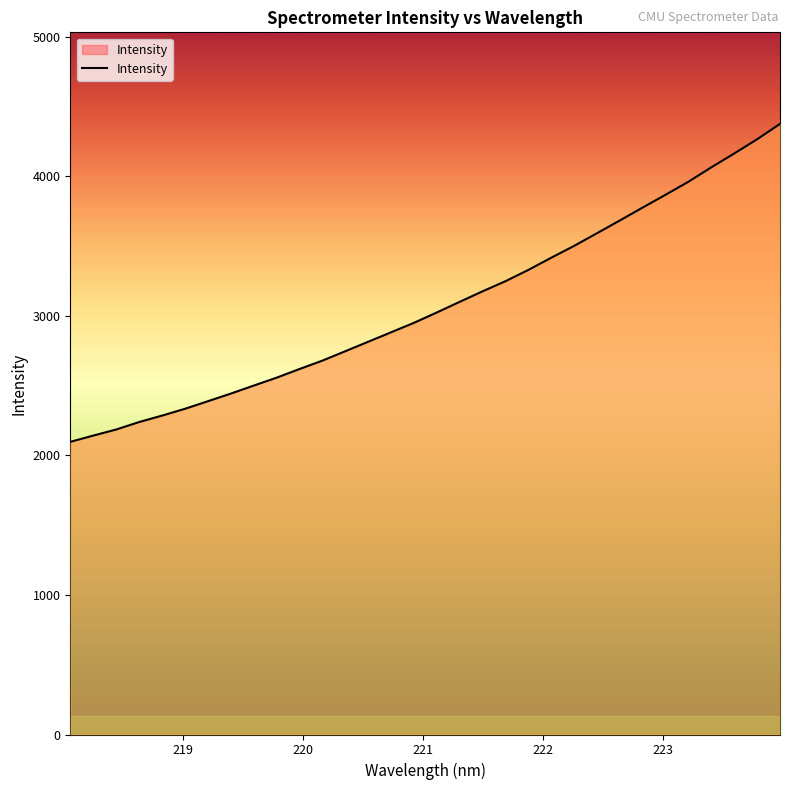

What is the difference between the maximum and minimum values?

2277.8